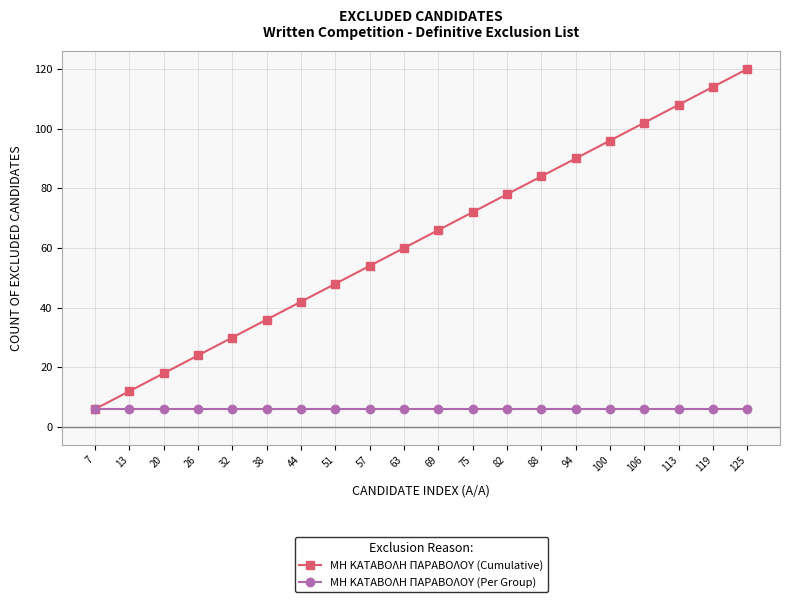

Rank the categories by ΜΗ ΚΑΤΑΒΟΛΗ ΠΑΡΑΒΟΛΟΥ (Cumulative) value from highest to lowest.

125, 119, 113, 106, 100, 94, 88, 82, 75, 69, 63, 57, 51, 44, 38, 32, 26, 20, 13, 7